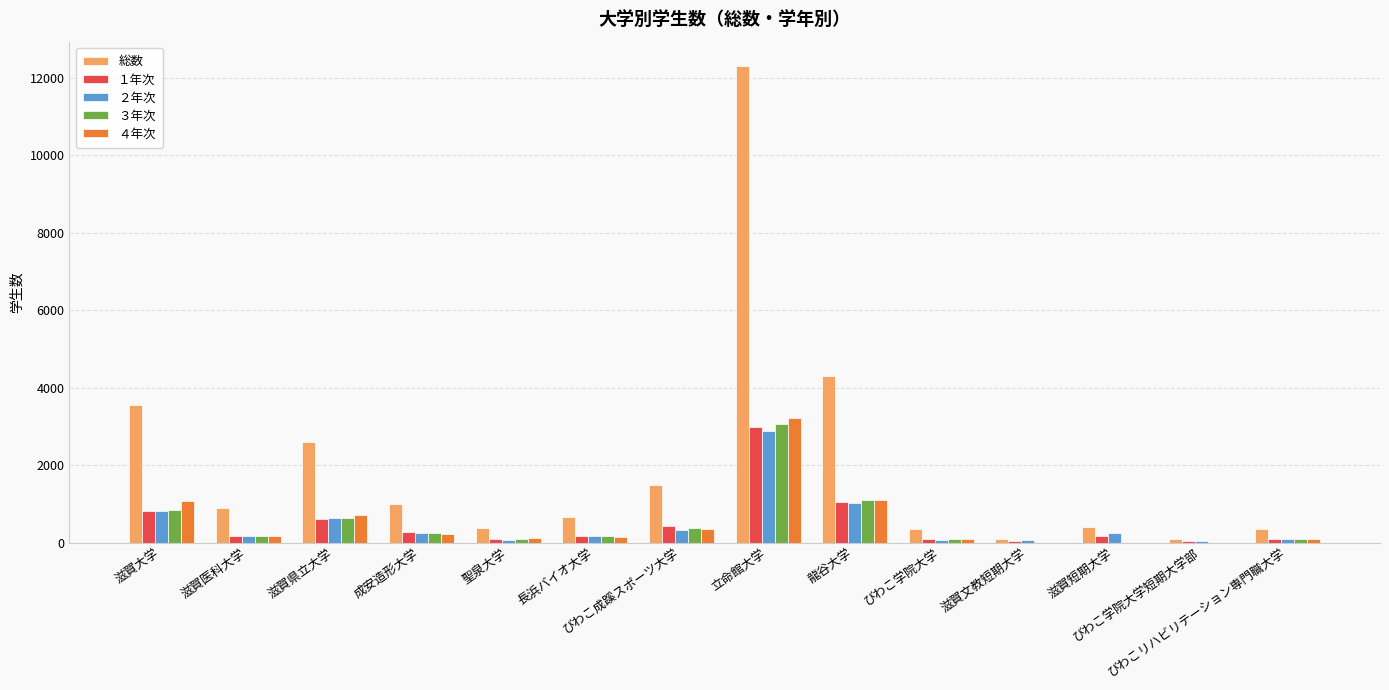

What are all the series names shown in the legend?

総数, １年次, ２年次, ３年次, ４年次